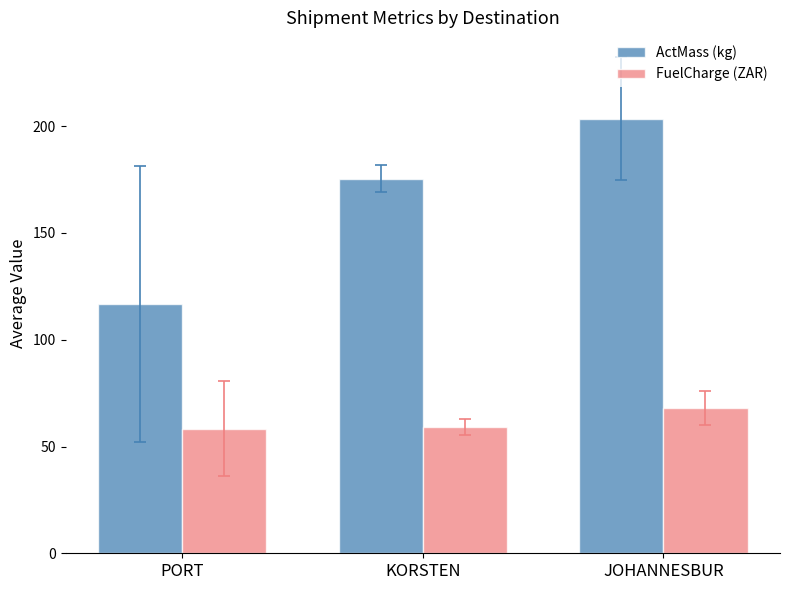

Rank the series by their maximum value, from highest to lowest.

ActMass (kg), FuelCharge (ZAR)